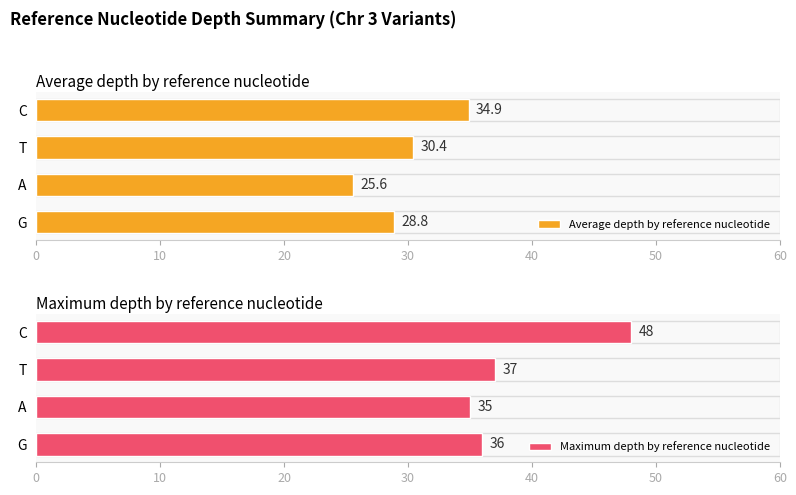

How many data points in Average depth by reference nucleotide are less than 30?

2